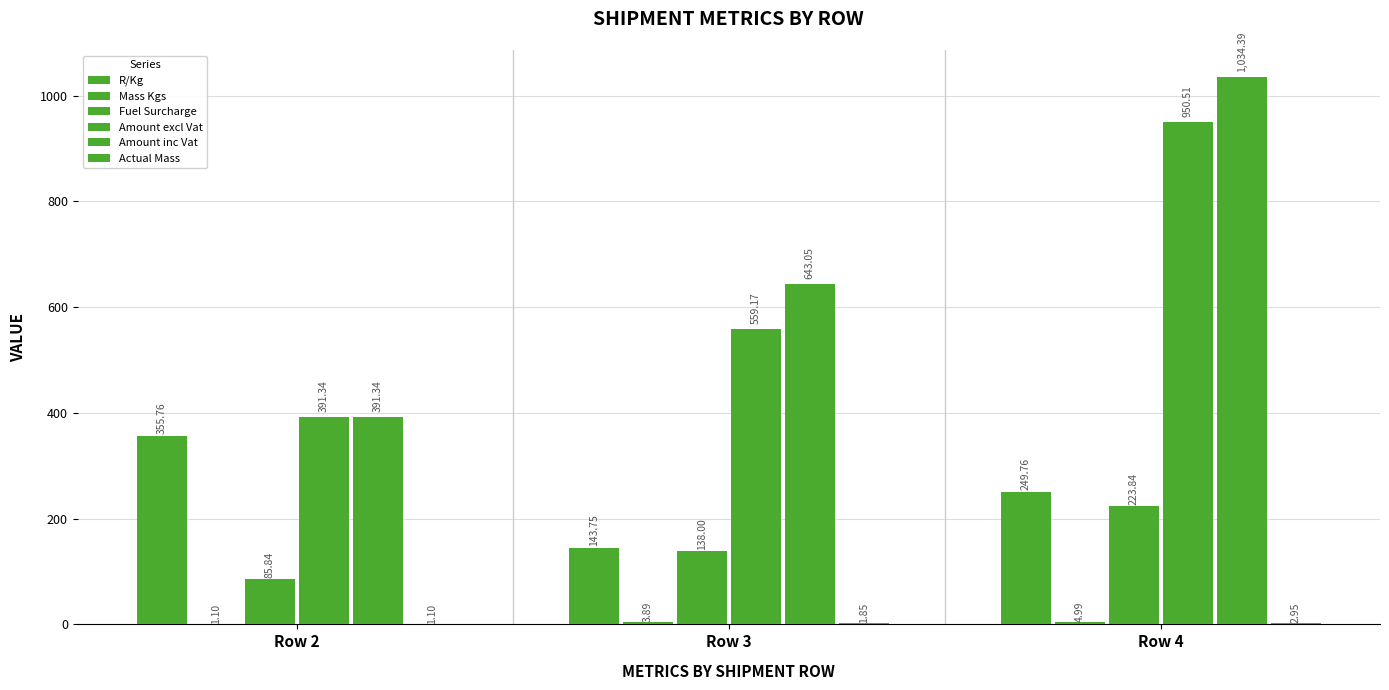

What is the difference between the maximum and minimum values in the R/Kg series?

212.0